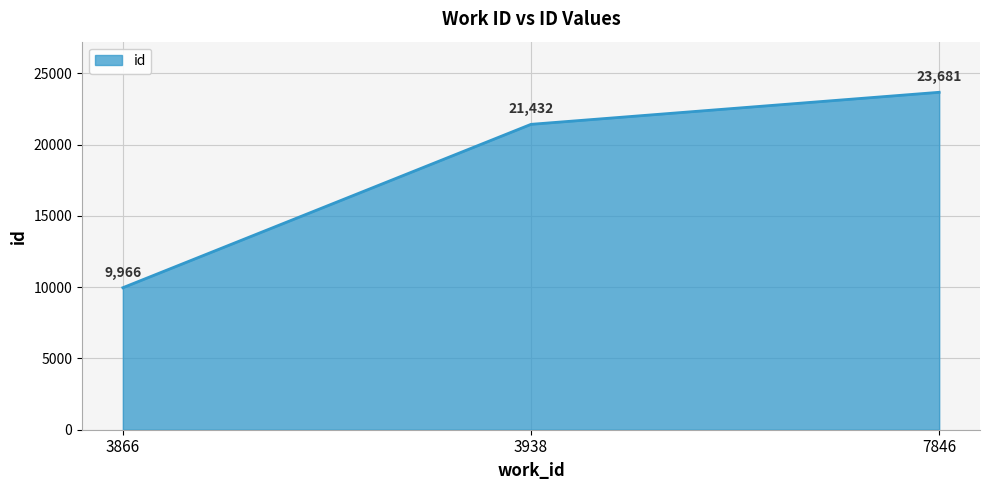

List the labels in order of value, largest first.

7846, 3938, 3866